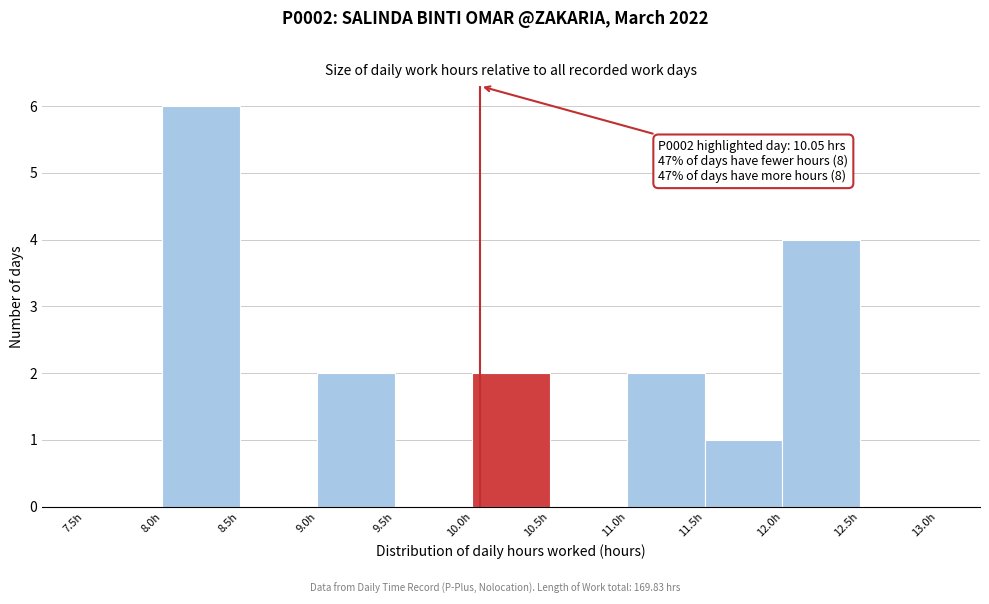

Over which range of the x-axis is the bar tallest?

8.0 to 8.5